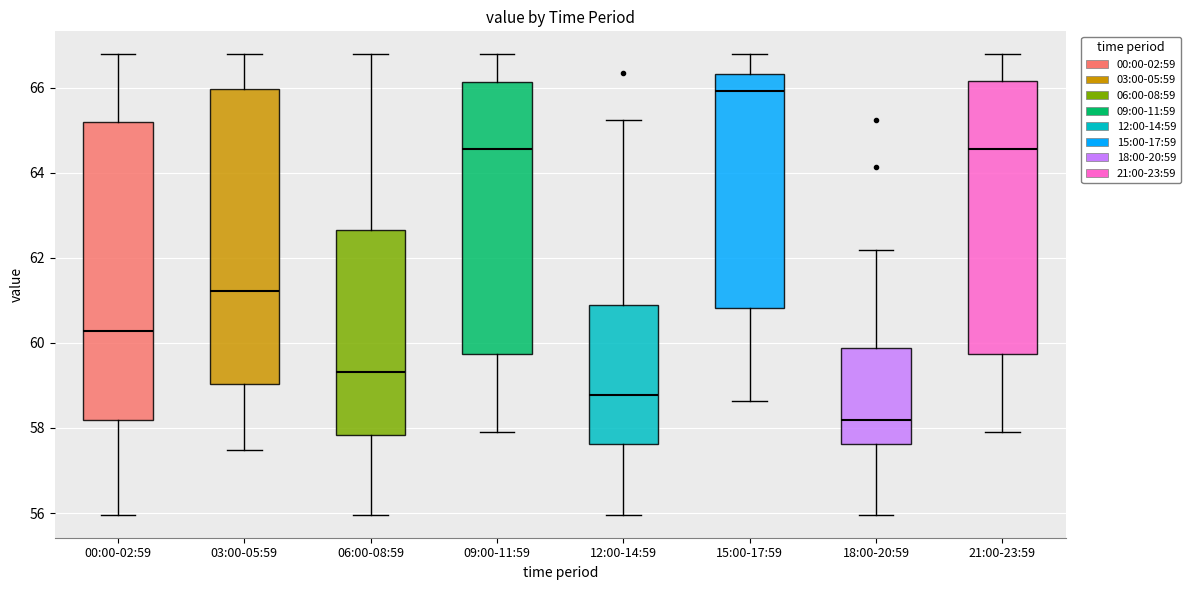

Reading left to right, transcribe this box plot: for each box, give where its median line is, the range the box spans, and where its two whiskers end, as read against the y-axis. The values are not printed on the chart, so give them approximately, as read against the axis.

00:00-02:59: median 60.2, box 58.2 to 65.2, whiskers 56.0 to 66.8
03:00-05:59: median 61.2, box 59.0 to 66.0, whiskers 57.4 to 66.8
06:00-08:59: median 59.4, box 57.8 to 62.6, whiskers 56.0 to 66.8
09:00-11:59: median 64.6, box 59.8 to 66.2, whiskers 58.0 to 66.8
12:00-14:59: median 58.8, box 57.6 to 60.8, whiskers 56.0 to 65.2
15:00-17:59: median 66.0, box 60.8 to 66.4, whiskers 58.6 to 66.8
18:00-20:59: median 58.2, box 57.6 to 59.8, whiskers 56.0 to 62.2
21:00-23:59: median 64.6, box 59.8 to 66.2, whiskers 58.0 to 66.8